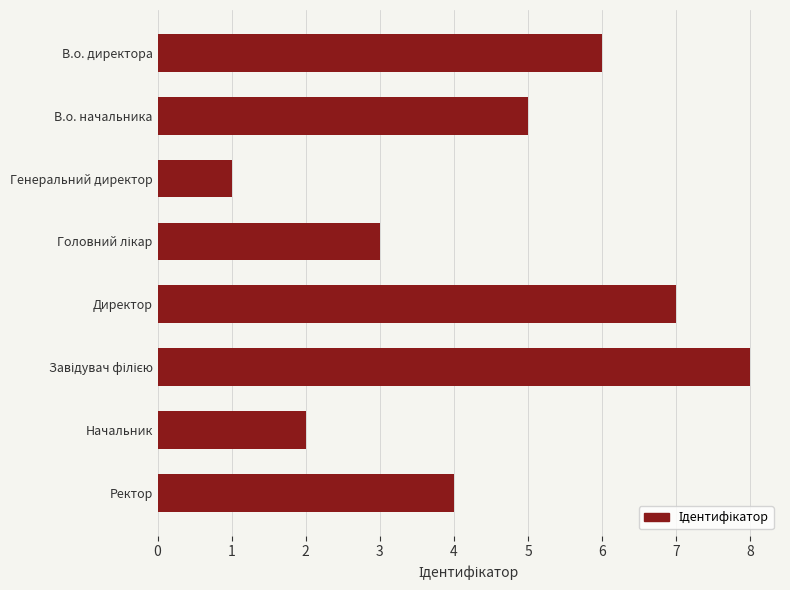

What is the sum of the values at В.о. директора and В.о. начальника?

11